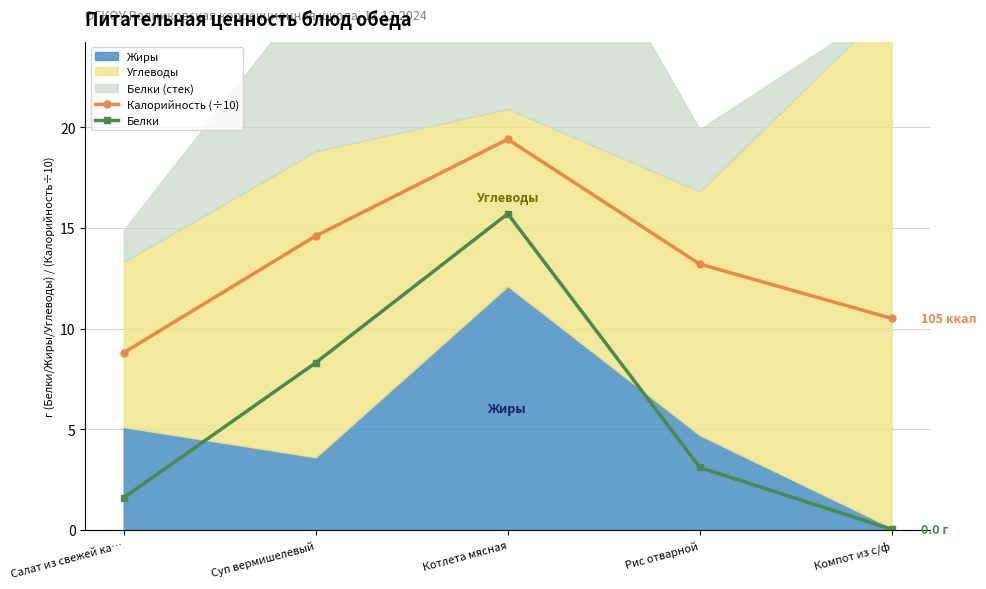

Which series has the widest spread of values?

Белки